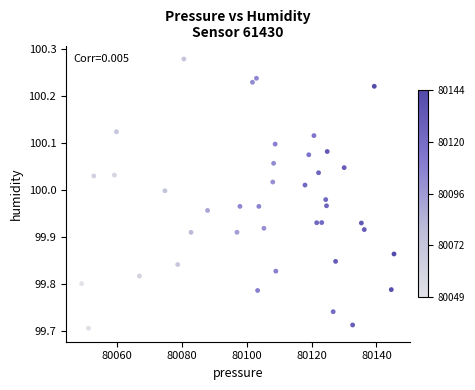

What is the range of Y values (max minus min)?

0.6